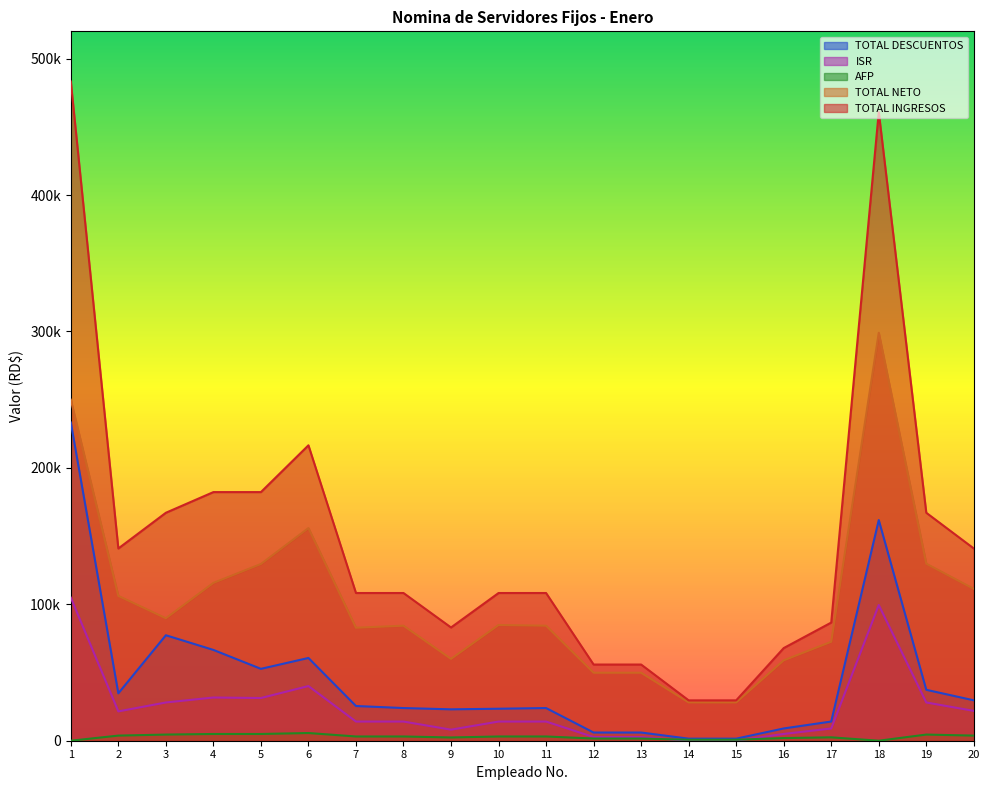

Which series has the largest range (max minus min)?

TOTAL INGRESOS